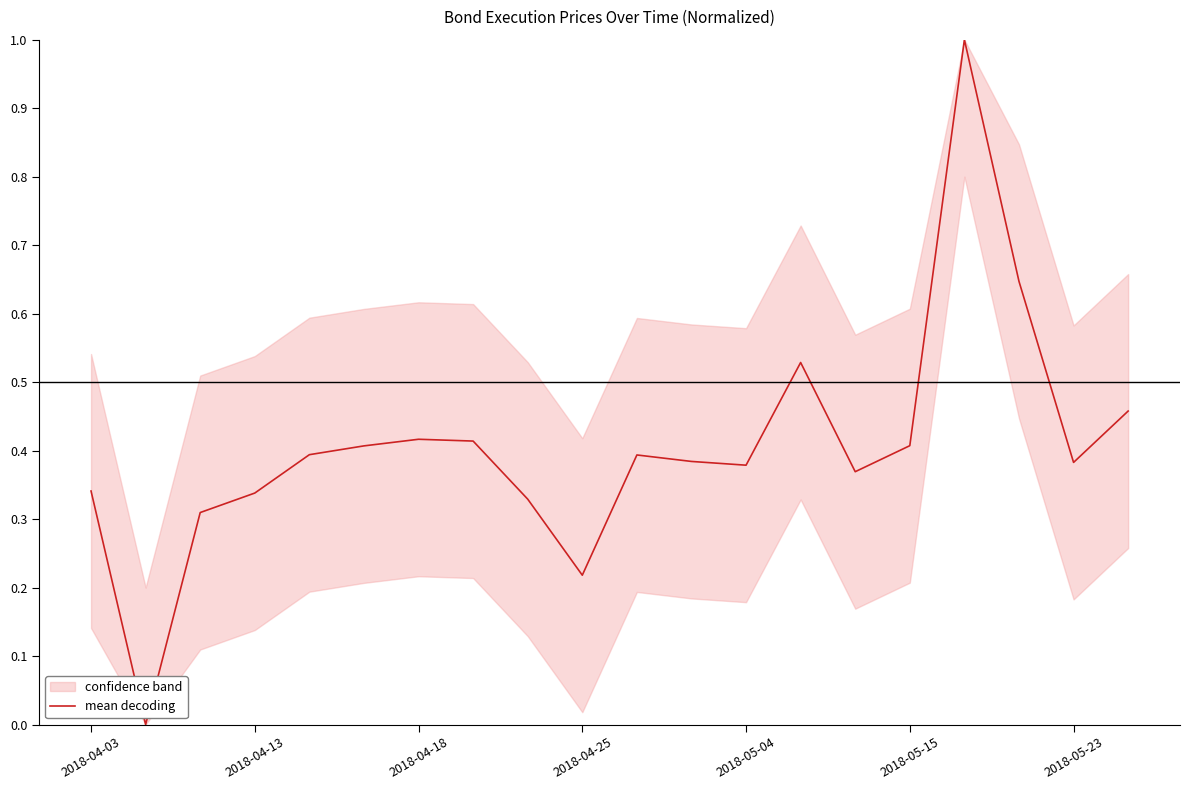

How many points are higher than both their immediate neighbors (excluding endpoints)?

4